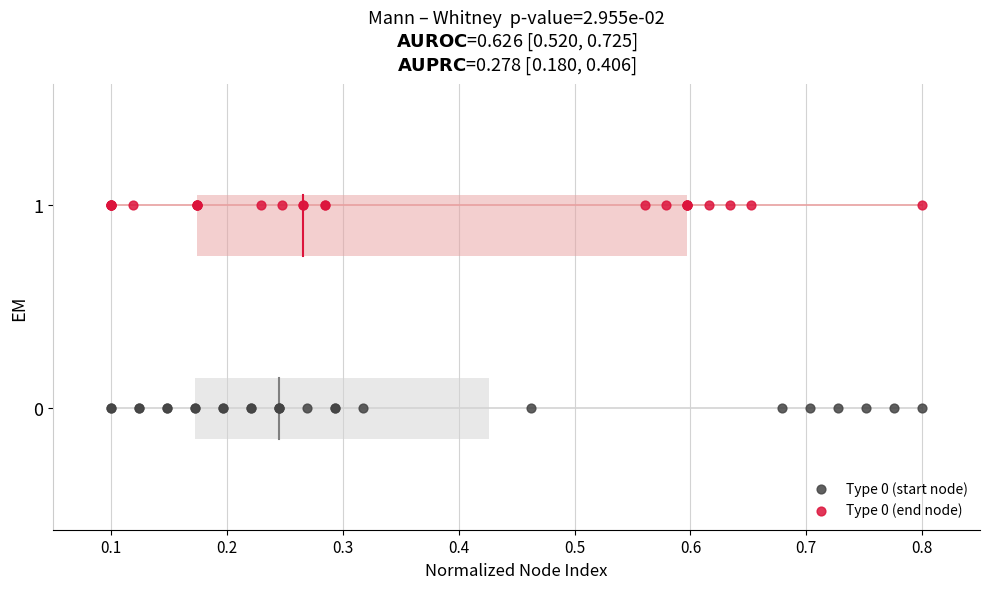

Which series reaches the minimum Y coordinate?

Type 0 (start node)